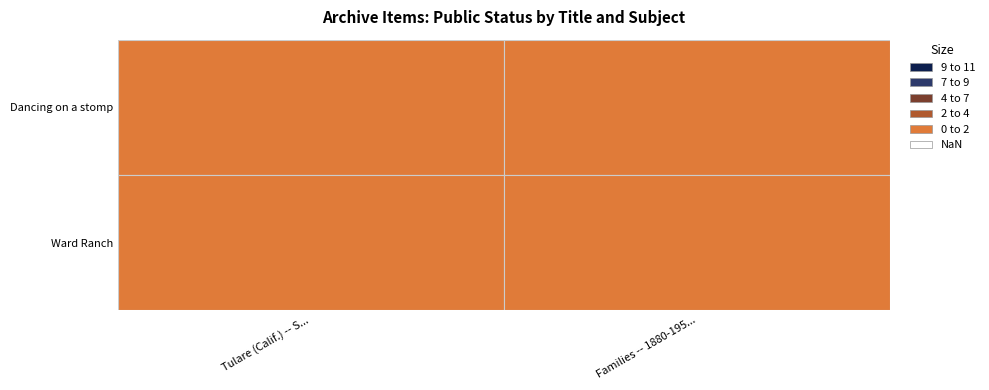

What value does the Dancing on a stomp series have at 0?

1